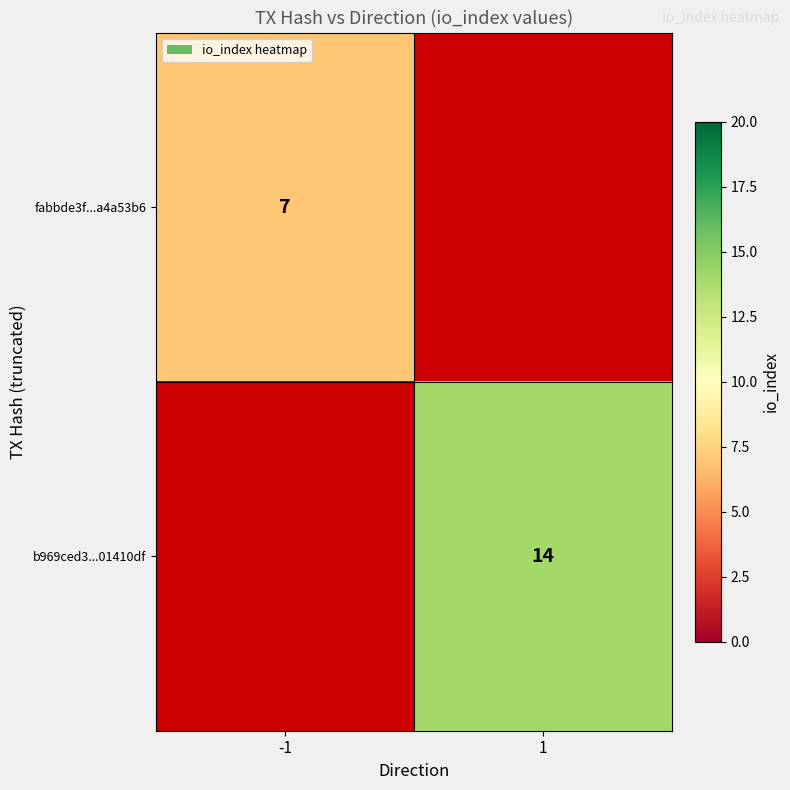

The fabbde3f...a4a53b6 series shows 7 at -1. True or false?

True